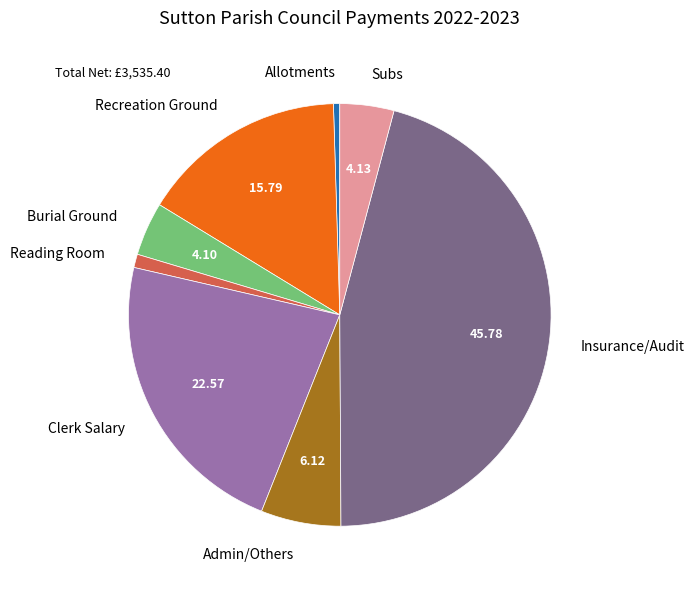

Which slice is the smallest?

Allotments